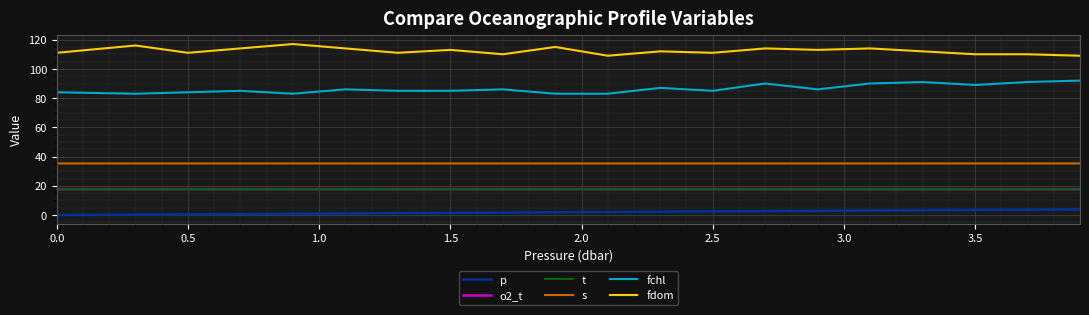

What is the maximum value shown in the chart?

117.0